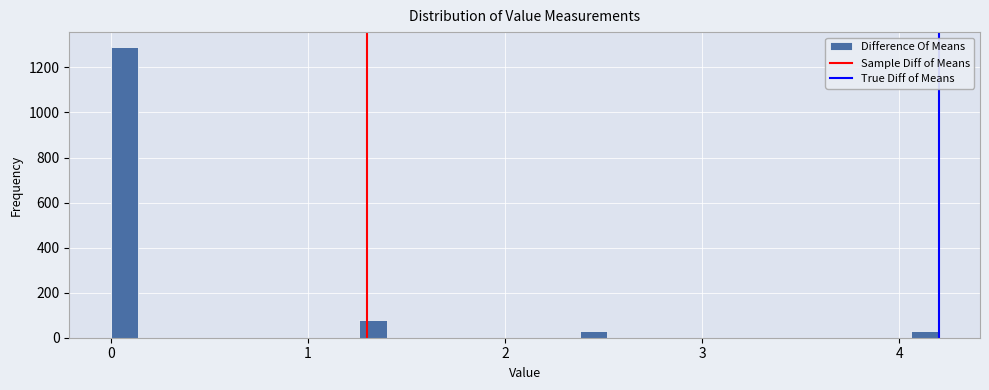

Around what value on the x-axis is the tallest bar? Give the approximate position of its centre, as read against the axis.

0.1